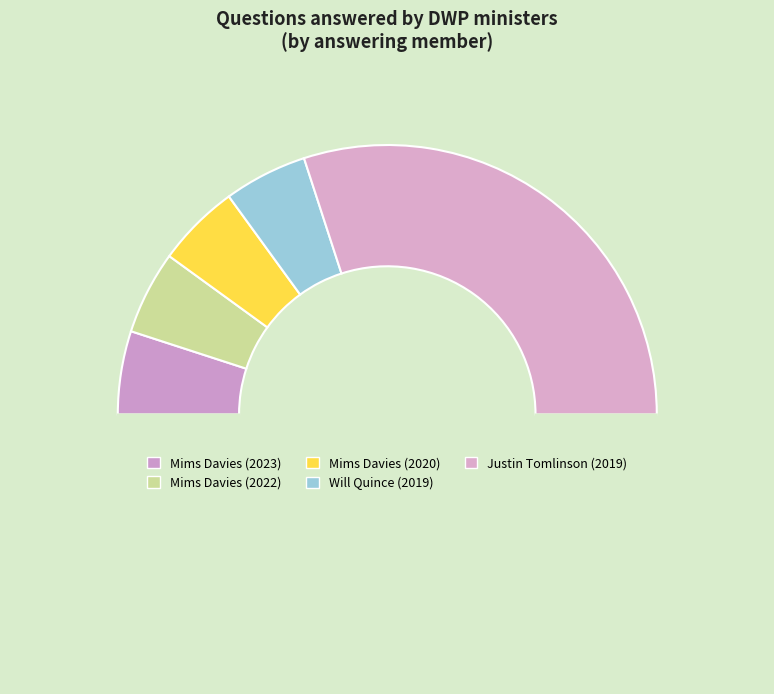

How many segments does this pie chart have?

6